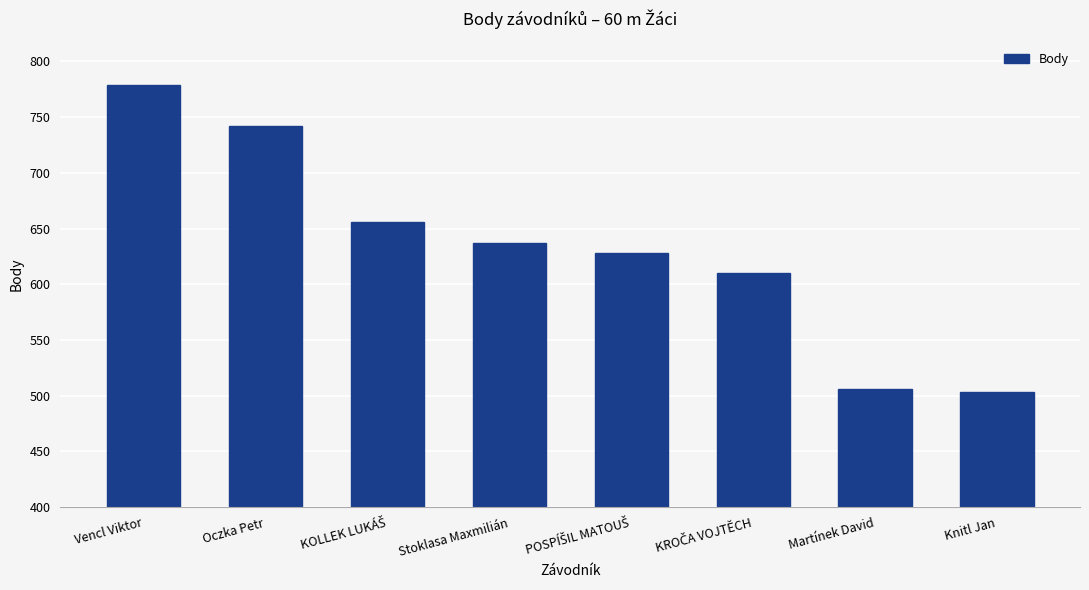

What is the change in value from Oczka Petr to Martínek David?

-236